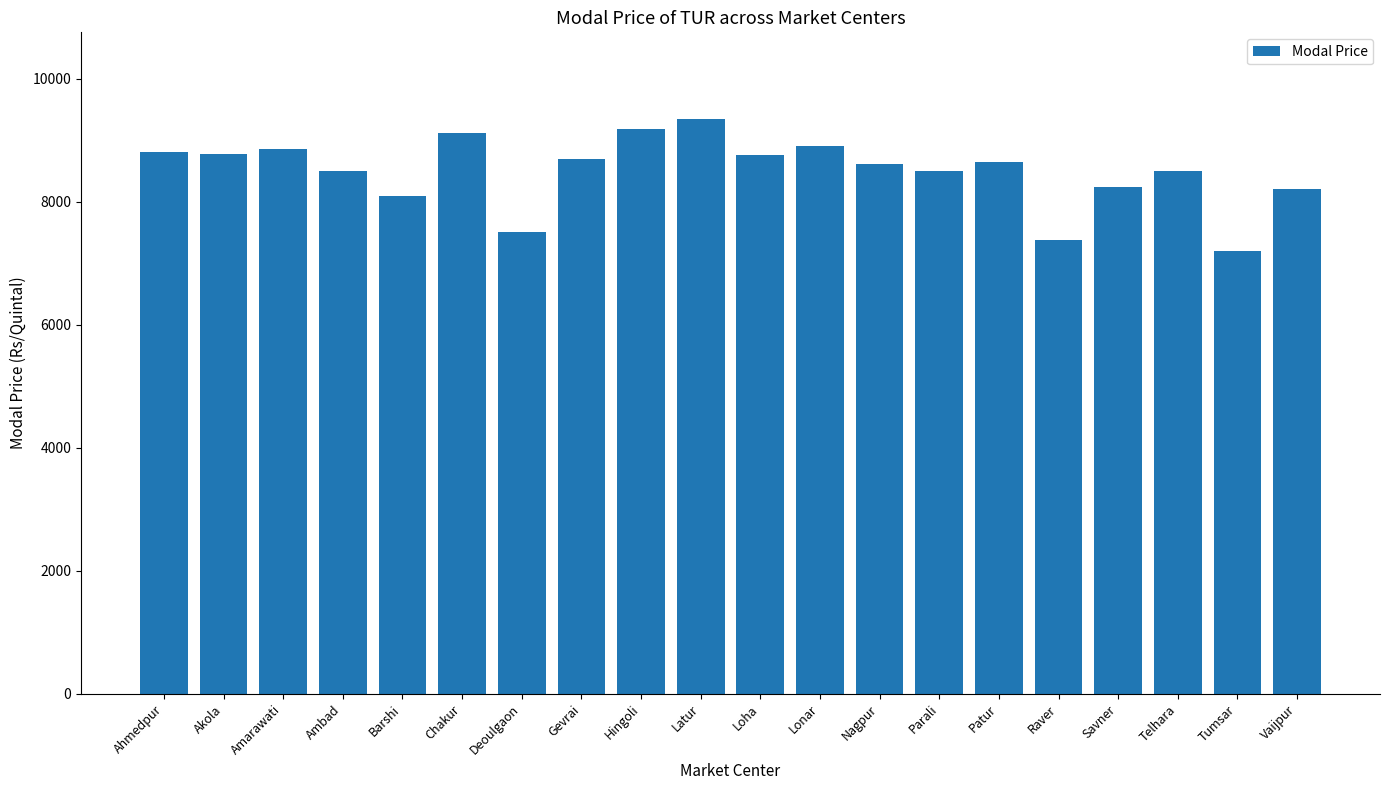

True or false: the data shows 8100 at Barshi.

True